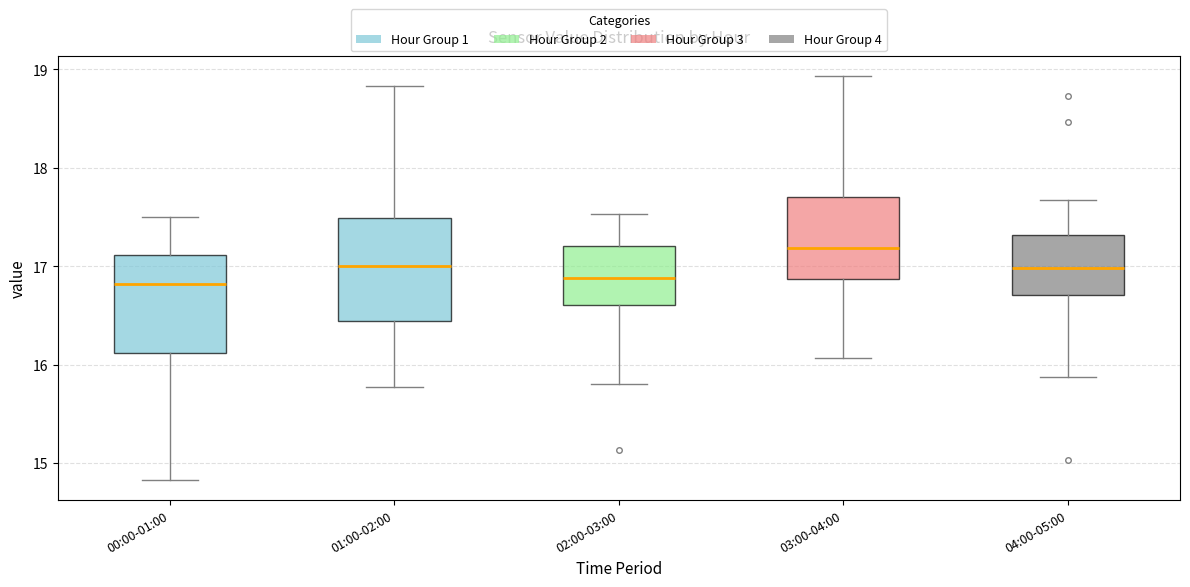

Where is the upper edge of the box for 01:00-02:00 on the y-axis? The values are not printed on the chart, so give them approximately, as read against the axis.

17.5